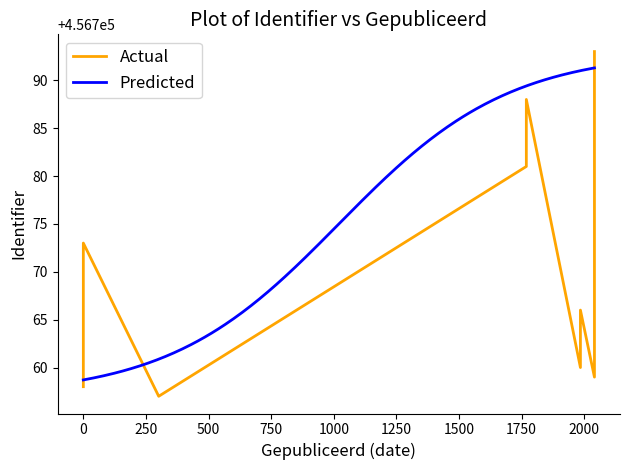

What is the ratio of the value at 2018-06-06 to the value at 2018-06-06?

1.0